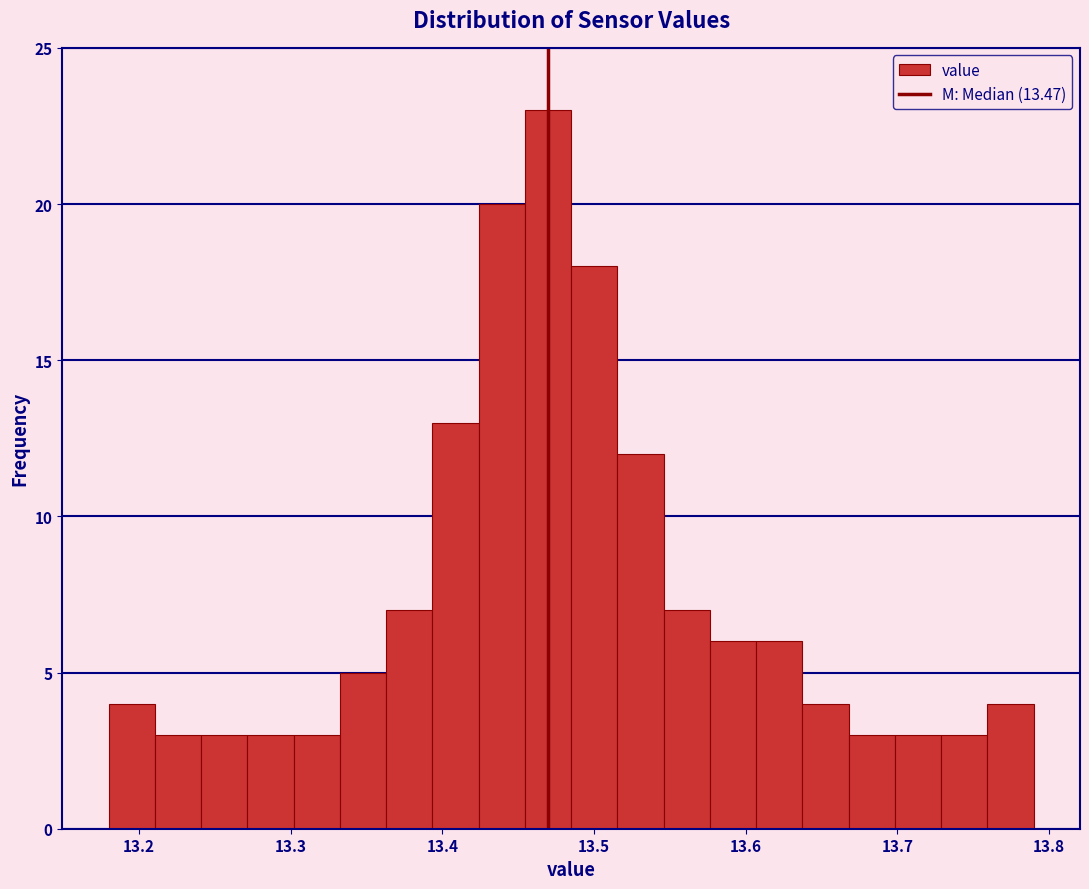

Around what value on the x-axis is the tallest bar? Give the approximate position of its centre, as read against the axis.

13.47